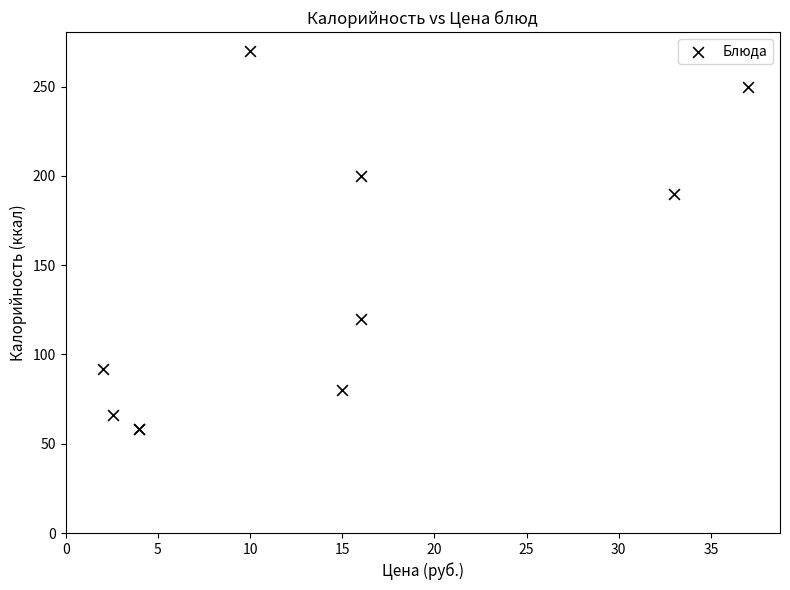

What Y value in the scatter plot is closest to 164?

190